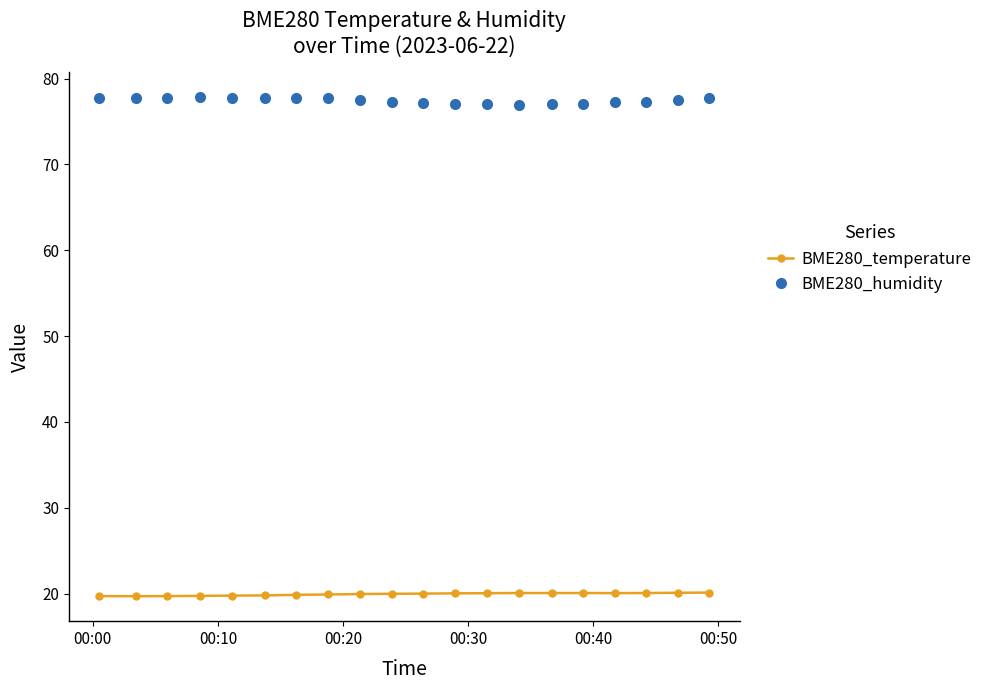

At how many categories does at least one series exceed 75?

20